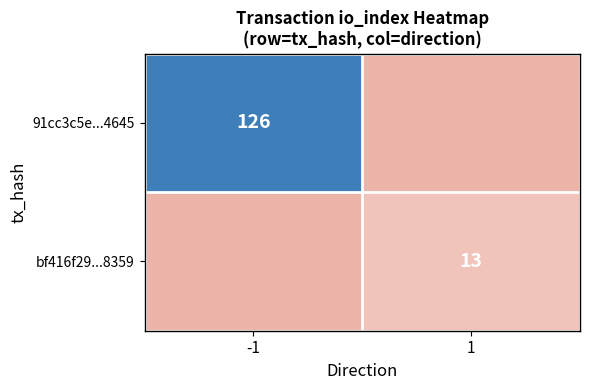

The 91cc3c5e...4645 series shows 45 at -1. True or false?

False